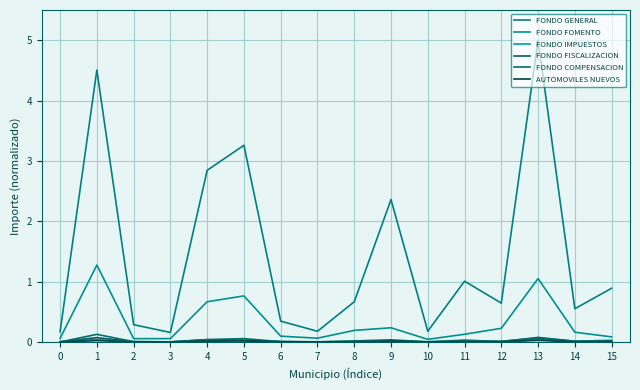

Which series has the widest spread of values?

FONDO GENERAL